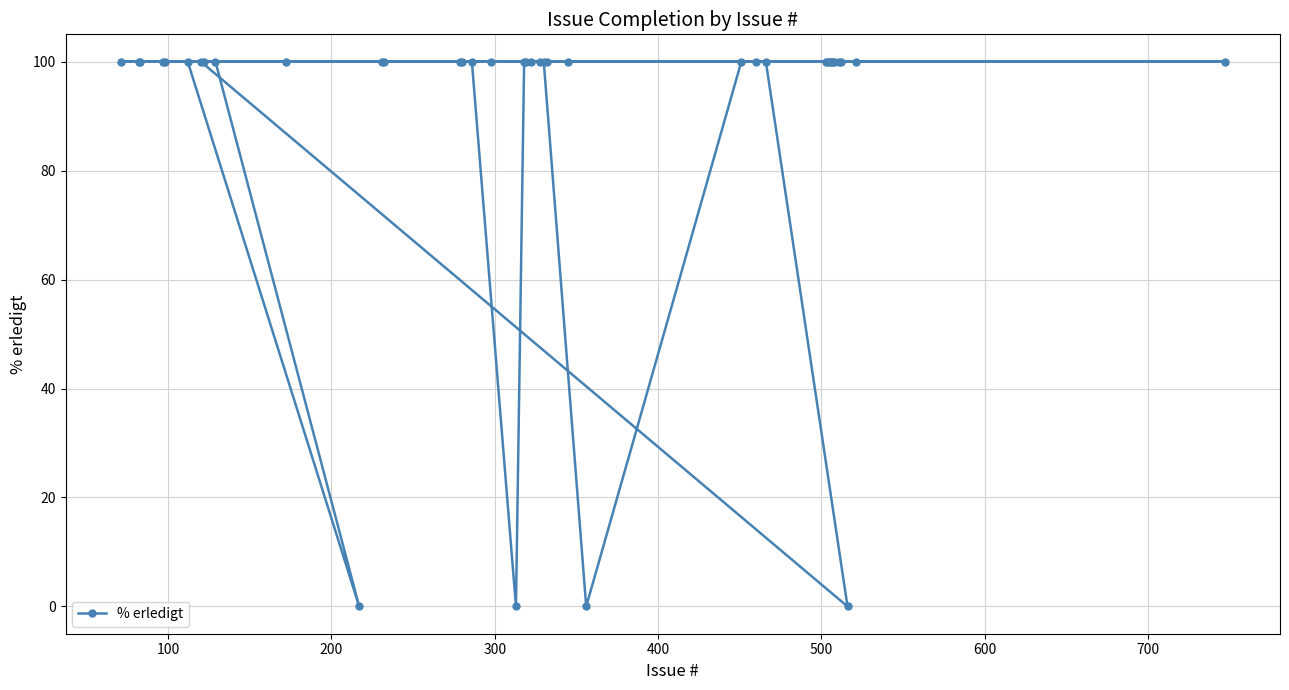

How many data points does each series have?

40